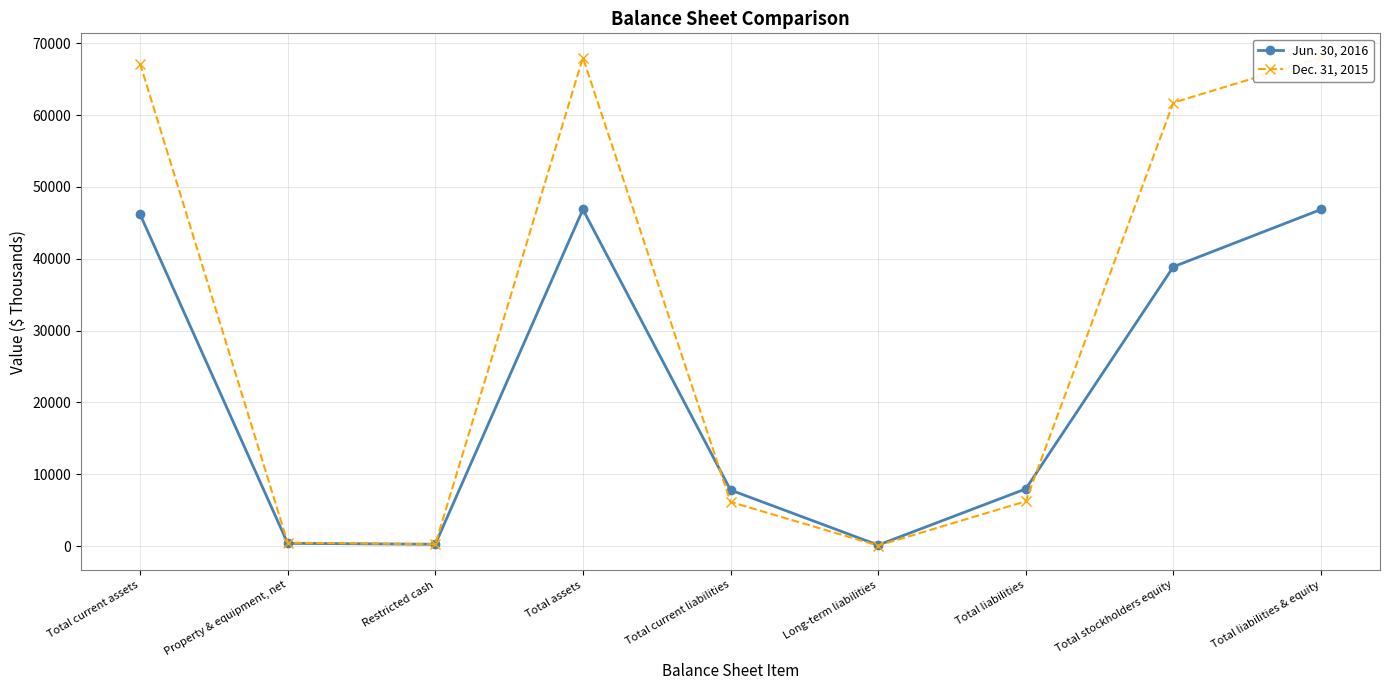

Reading left to right, list all the values displayed in this chart.

Jun. 30, 2016: Total current assets=46186	Property & equipment, net=401	Restricted cash=270	Total assets=46857	Total current liabilities=7817	Long-term liabilities=156	Total liabilities=7973	Total stockholders equity=38884	Total liabilities & equity=46857
Dec. 31, 2015: Total current assets=67170	Property & equipment, net=489	Restricted cash=270	Total assets=67974	Total current liabilities=6162	Long-term liabilities=88	Total liabilities=6250	Total stockholders equity=61724	Total liabilities & equity=67974